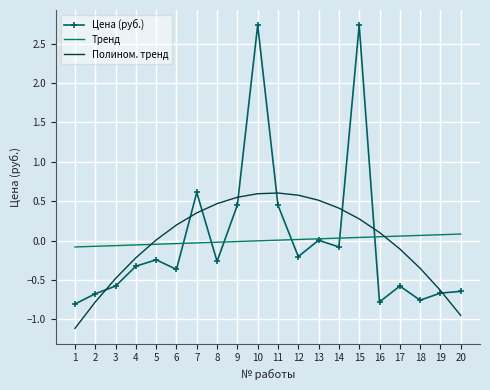

The value of Цена (руб.) at 9 is 0.5. True or false?

True